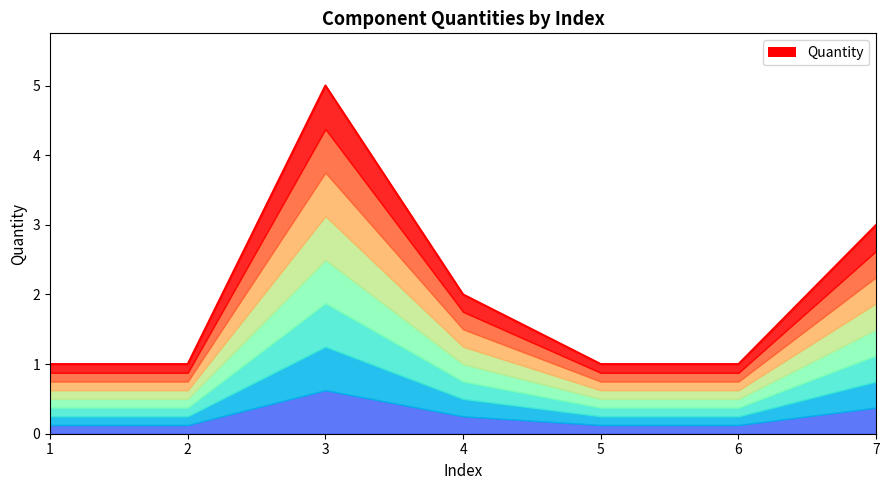

Read the value at 5.

1